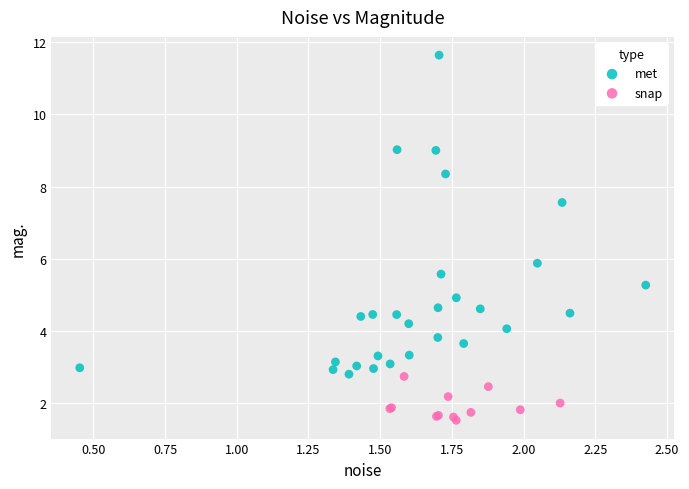

Which series reaches the maximum Y coordinate?

met